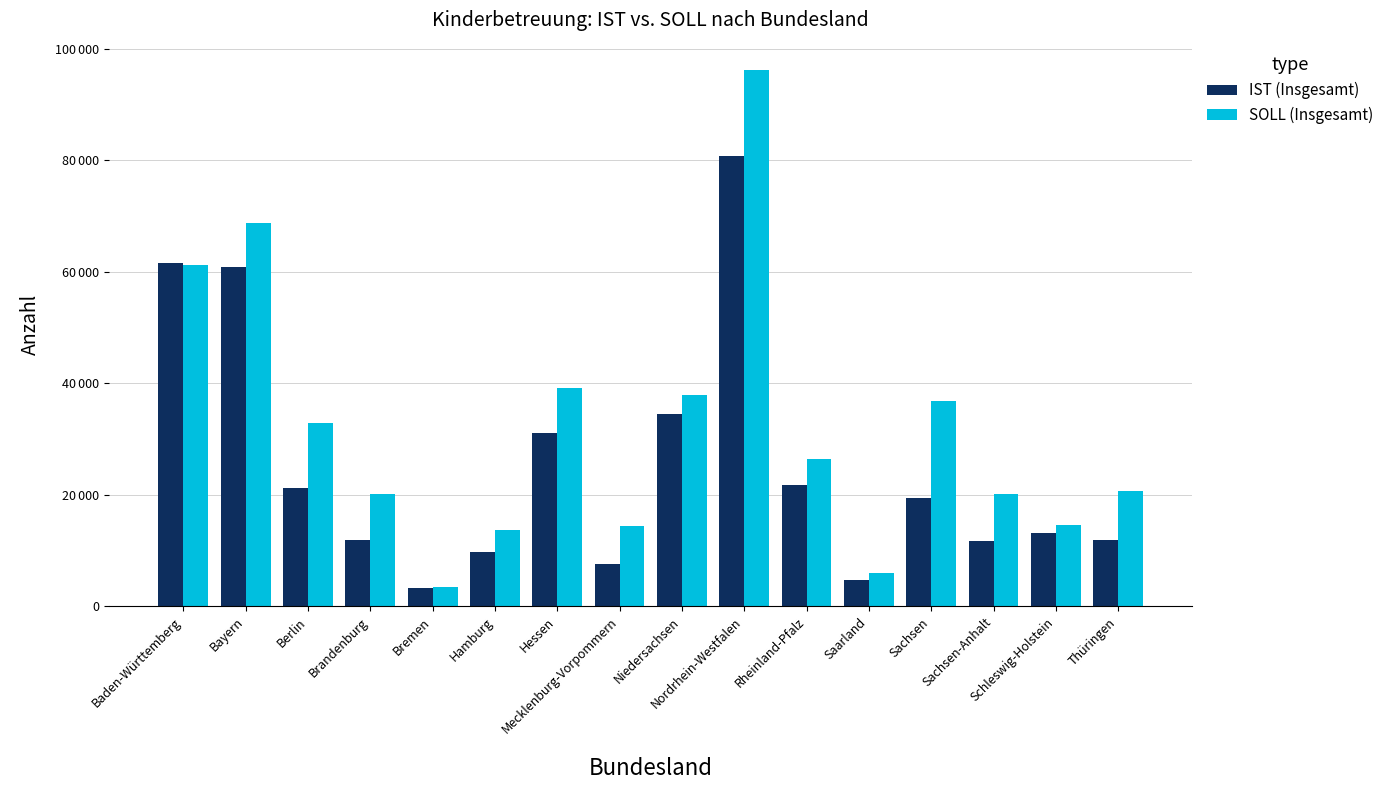

Which category has the lowest value in the SOLL (Insgesamt) series?

Bremen